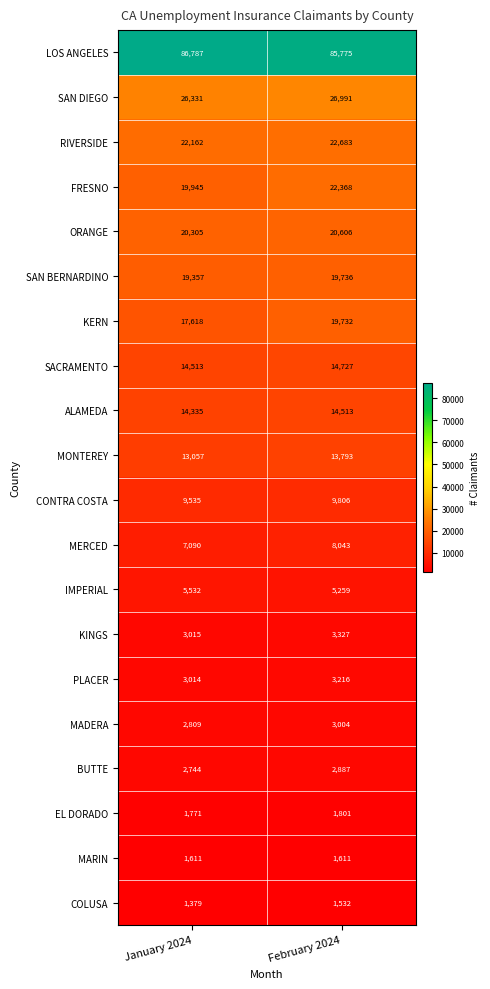

Is the value of COLUSA at January 2024 greater than the value of LOS ANGELES at January 2024?

No